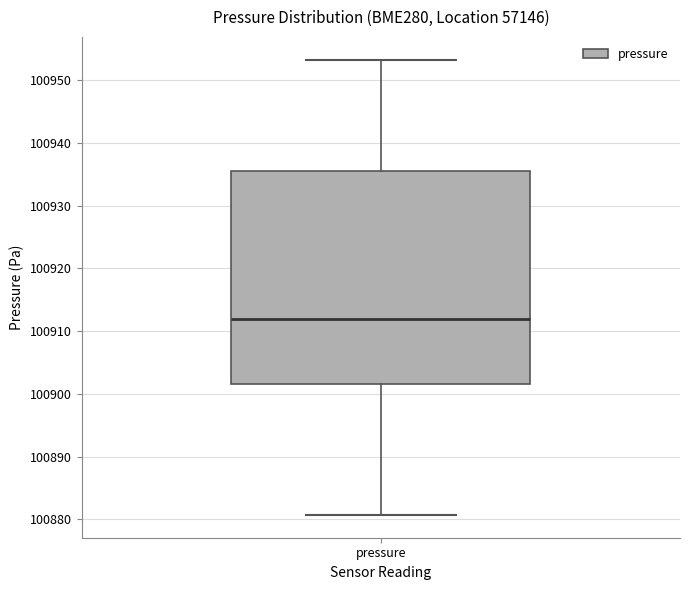

Transcribe this box plot: give where the median line is, the range the box spans, and where the two whiskers end, as read against the y-axis. The values are not printed on the chart, so give them approximately, as read against the axis.

median 100912, box 100902 to 100936, whiskers 100881 to 100953